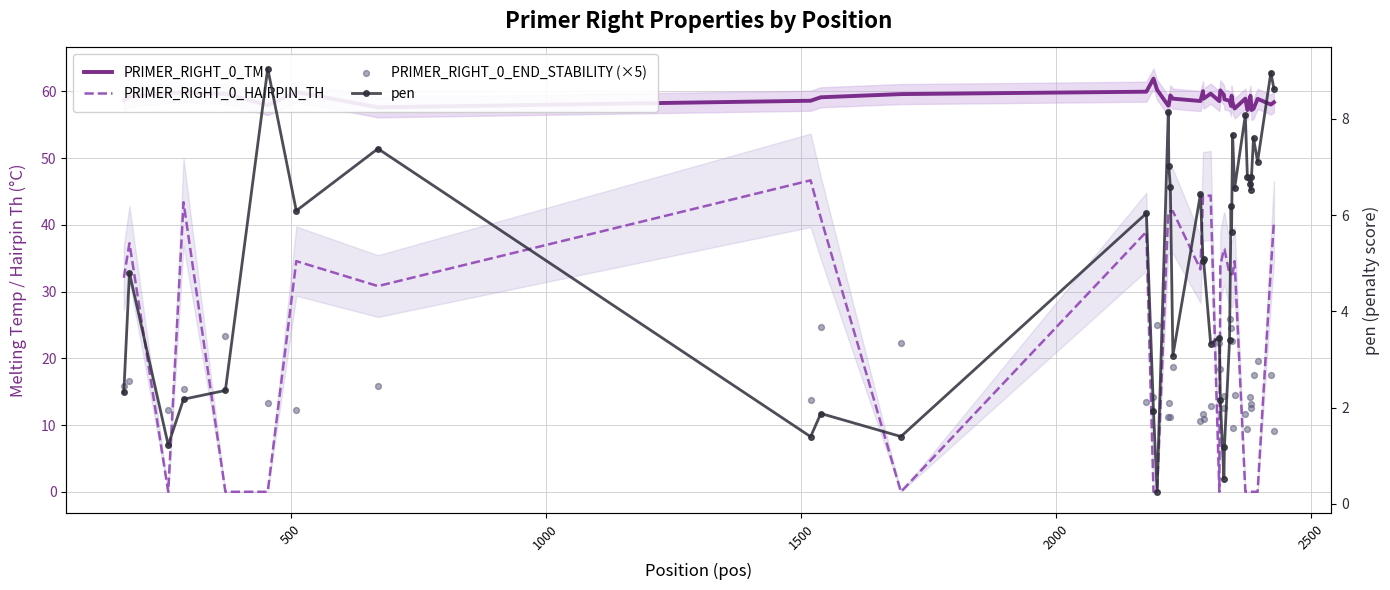

Is the value of PRIMER_RIGHT_0_HAIRPIN_TH at 12 greater than the value of PRIMER_RIGHT_0_END_STABILITY (×5) at 19?

No